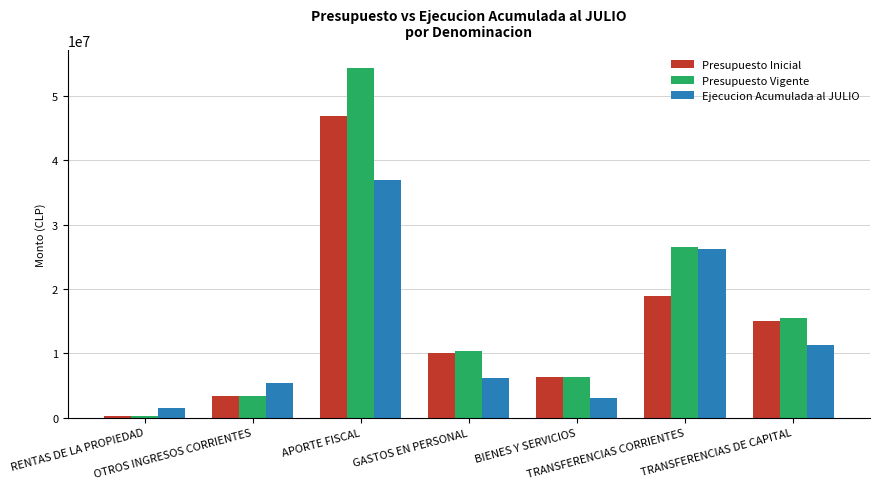

How many data points does each series have?

7